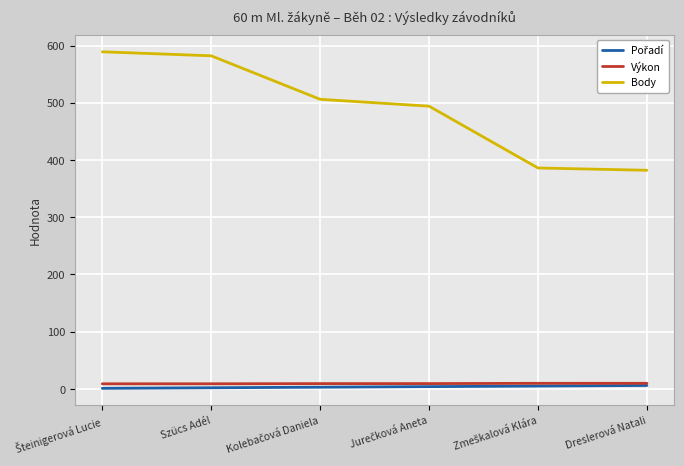

Which series has the largest total across all categories?

Body